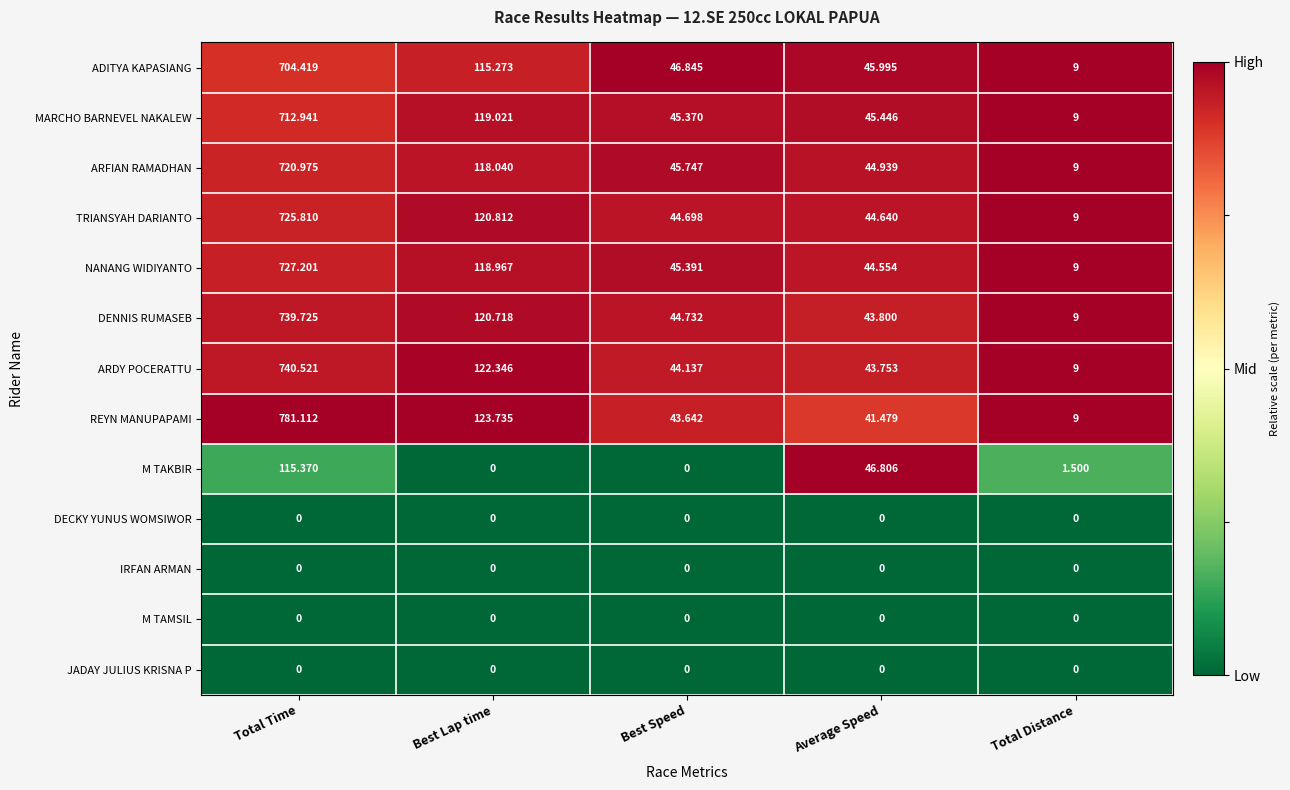

At which label does REYN MANUPAPAMI first exceed 43?

Total Time